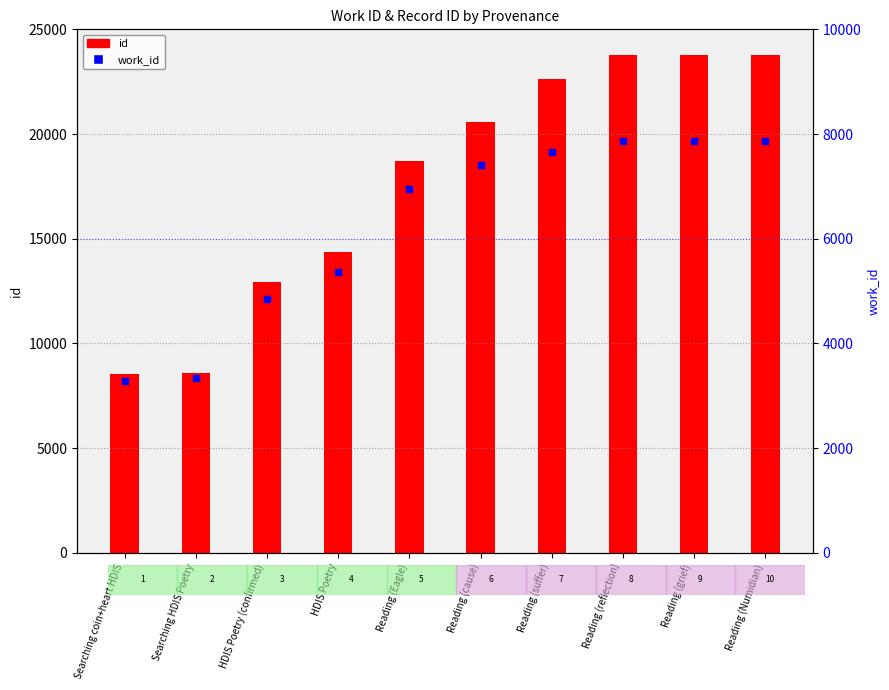

Is the value of id at Reading (reflection) greater than the value of work_id at Searching coin+heart HDIS?

Yes